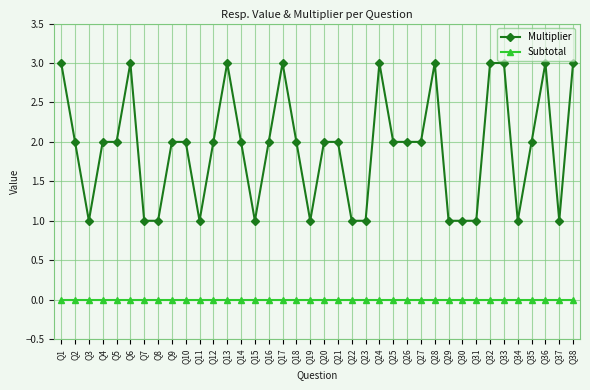

What is the difference between the maximum and minimum values in the Multiplier series?

2